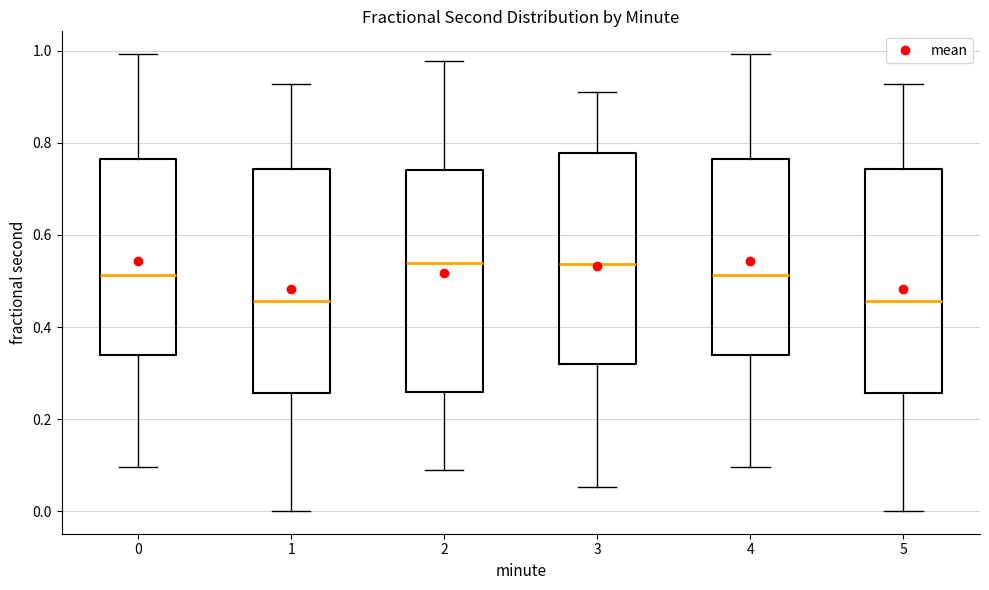

Reading left to right, read every box against the y-axis: the position of its median line, the range the box covers, and the ends of its whiskers. The values are not printed on the chart, so give them approximately, as read against the axis.

0: median 0.52, box 0.34 to 0.76, whiskers 0.10 to 1.00
1: median 0.46, box 0.26 to 0.74, whiskers 0.00 to 0.92
2: median 0.54, box 0.26 to 0.74, whiskers 0.08 to 0.98
3: median 0.54, box 0.32 to 0.78, whiskers 0.06 to 0.92
4: median 0.52, box 0.34 to 0.76, whiskers 0.10 to 1.00
5: median 0.46, box 0.26 to 0.74, whiskers 0.00 to 0.92